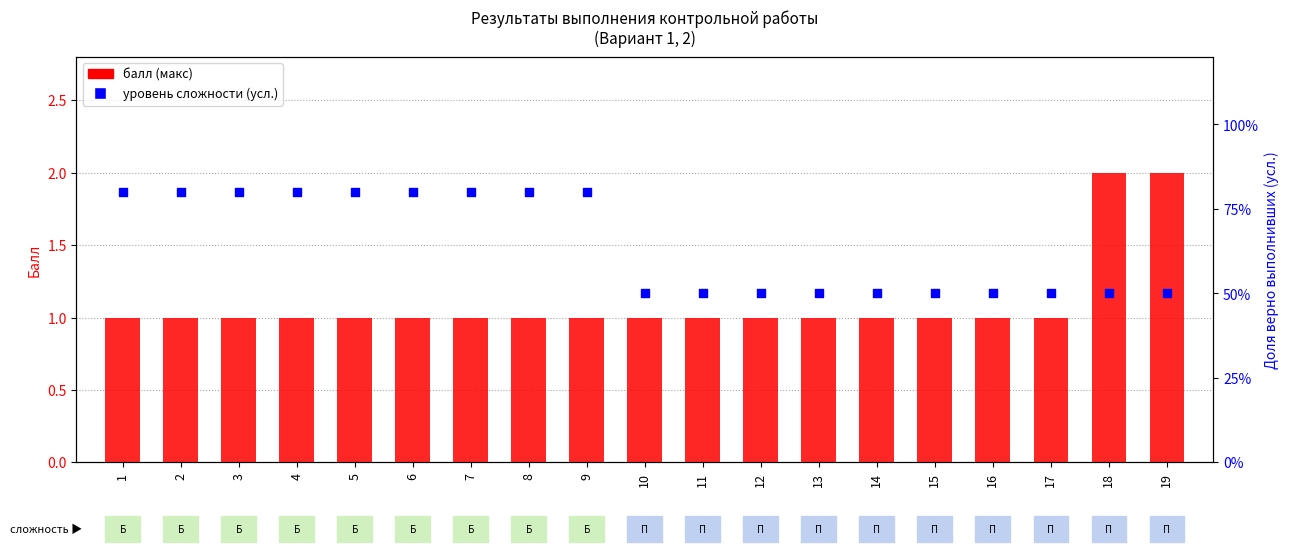

At how many categories does at least one series exceed 0?

19